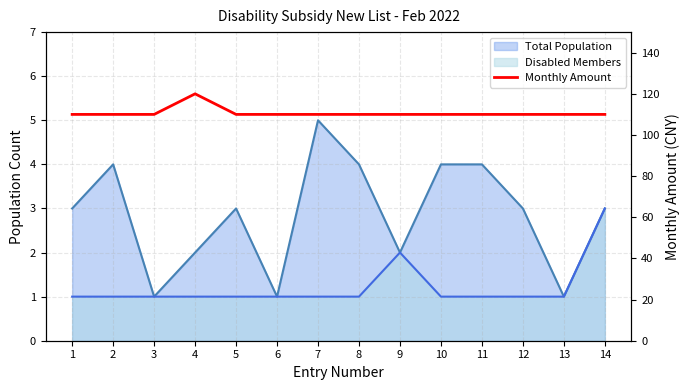

Rank the categories by value from lowest to highest.

1, 2, 3, 5, 6, 7, 8, 9, 10, 11, 12, 13, 14, 4